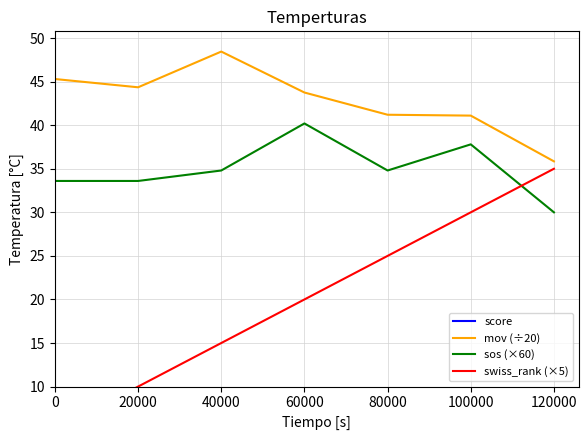

Reading left to right, extract all data points from this chart.

score: 0=3.0	20000=3.0	40000=2.0	60000=2.0	80000=2.0	100000=2.0	120000=2.0
mov (÷20): 0=45.3	20000=44.4	40000=48.5	60000=43.8	80000=41.2	100000=41.1	120000=35.9
sos (×60): 0=33.6	20000=33.6	40000=34.8	60000=40.2	80000=34.8	100000=37.8	120000=30.0
swiss_rank (×5): 0=5.0	20000=10.0	40000=15.0	60000=20.0	80000=25.0	100000=30.0	120000=35.0